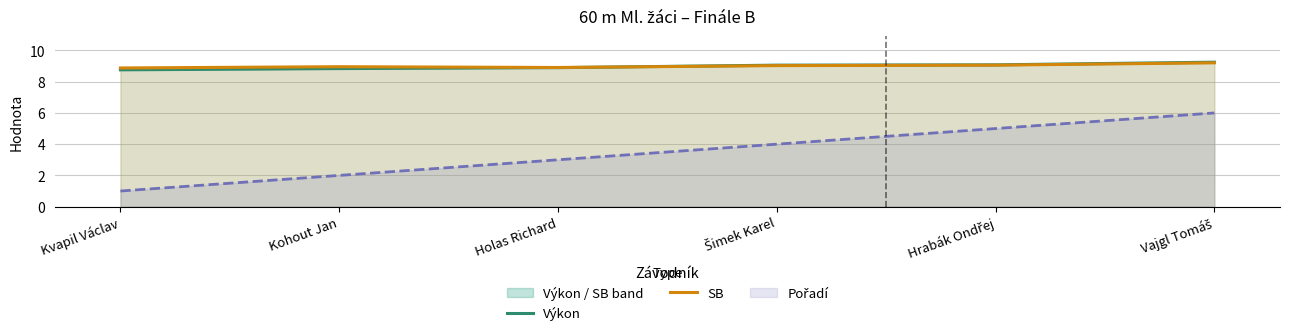

List the labels in order of Výkon value, largest first.

Vajgl Tomáš, Hrabák Ondřej, Šimek Karel, Holas Richard, Kohout Jan, Kvapil Václav